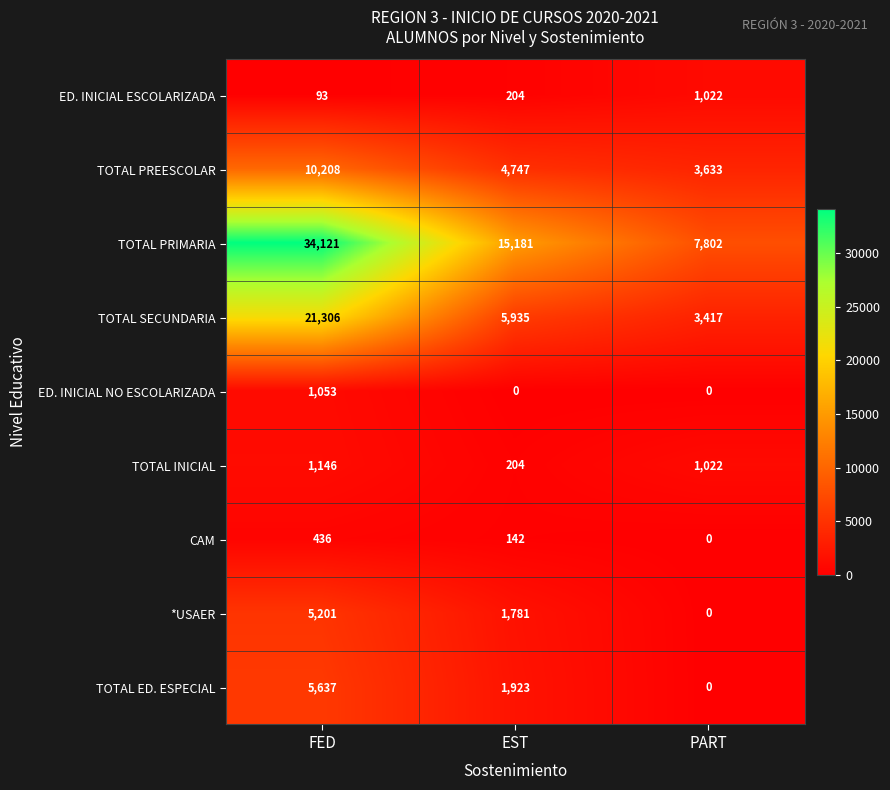

What is the maximum value for ED. INICIAL ESCOLARIZADA?

1022